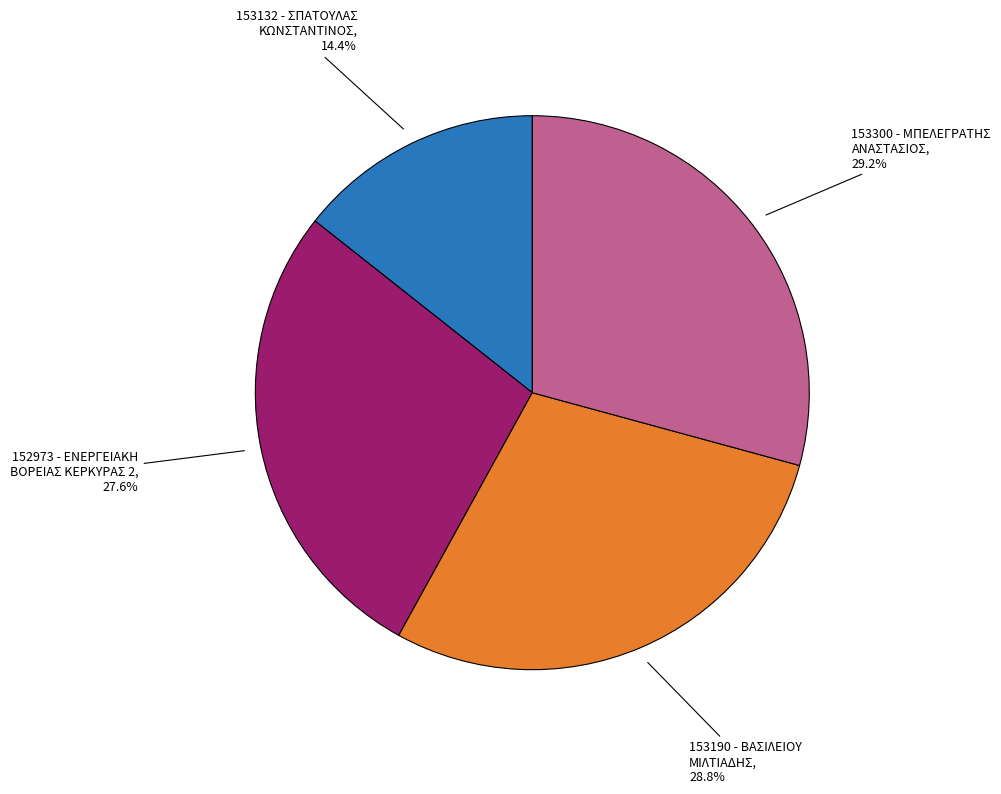

To the nearest percent, what percentage of the pie is 152973 - ΕΝΕΡΓΕΙΑΚΗ ΒΟΡΕΙΑΣ ΚΕΡΚΥΡΑΣ 2?

28%